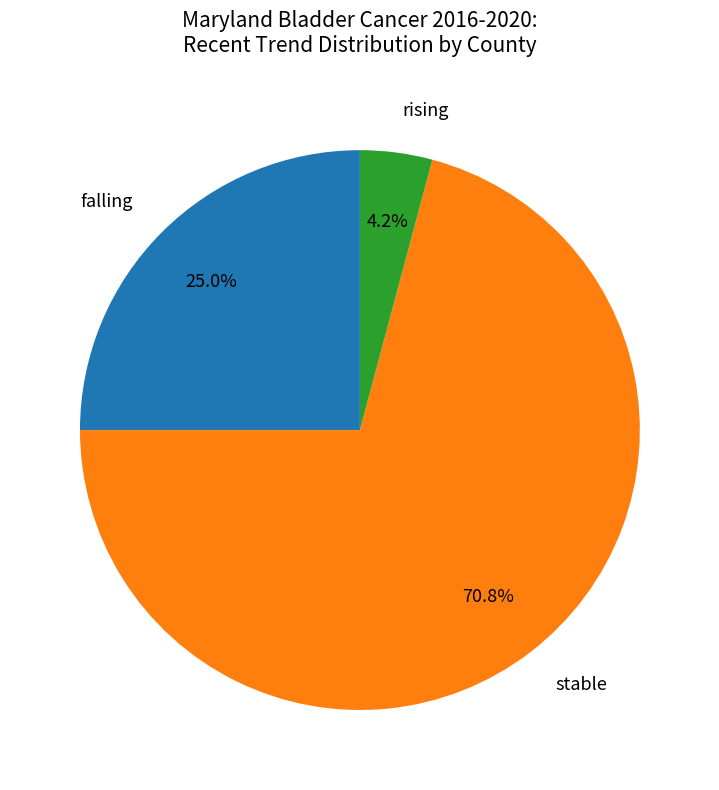

What is the largest slice in the pie chart?

stable